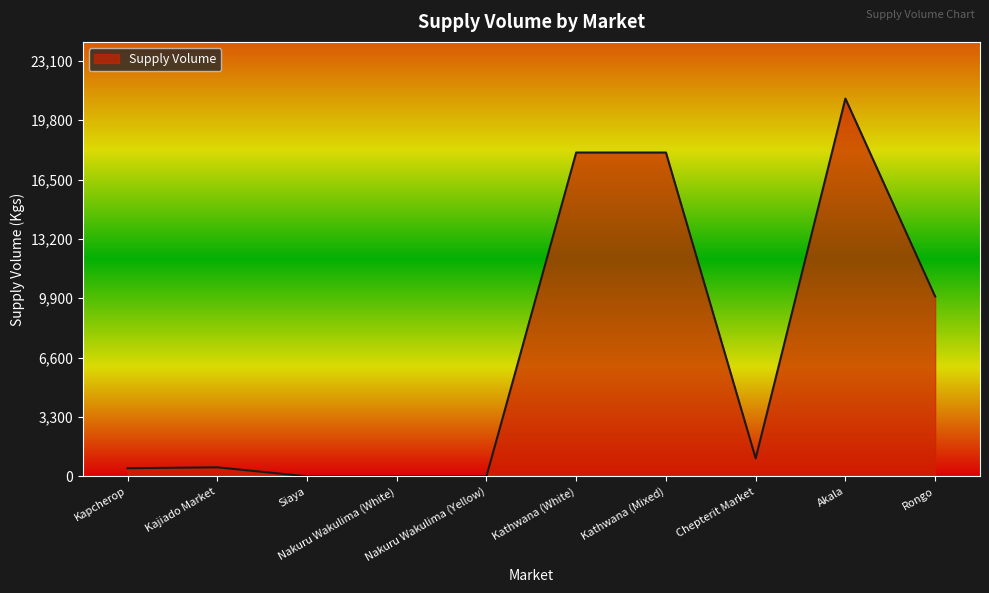

What is the change in value from Nakuru Wakulima (White) to Kathwana (White)?

+18000